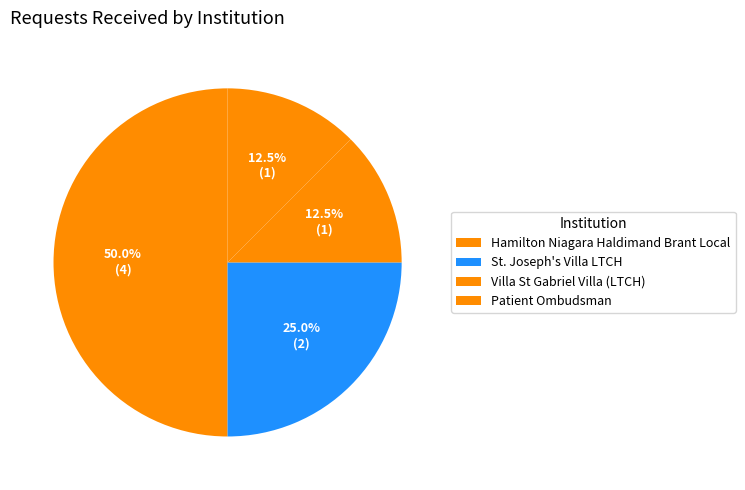

To the nearest percent, what is the average slice percentage?

25%